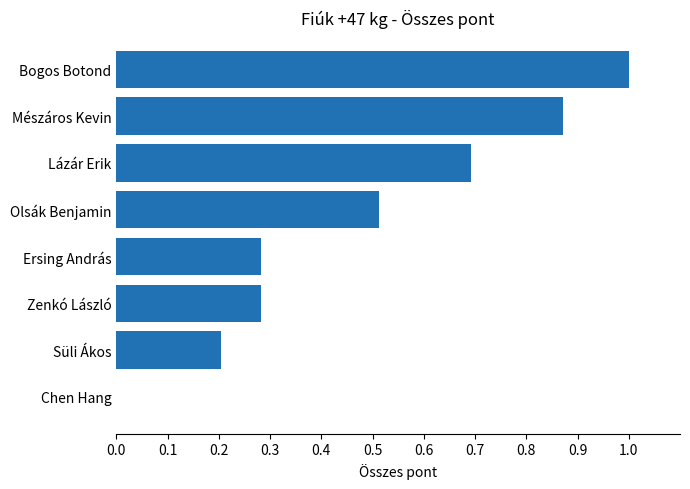

Which category has the highest value across all series?

Bogos Botond